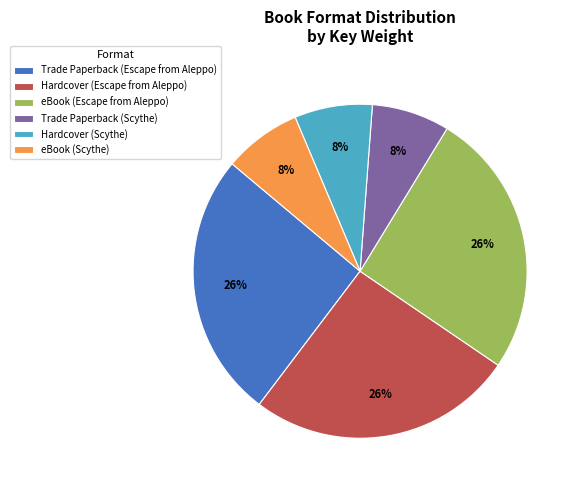

To the nearest percent, what is the difference between the largest and smallest slice percentages?

18%